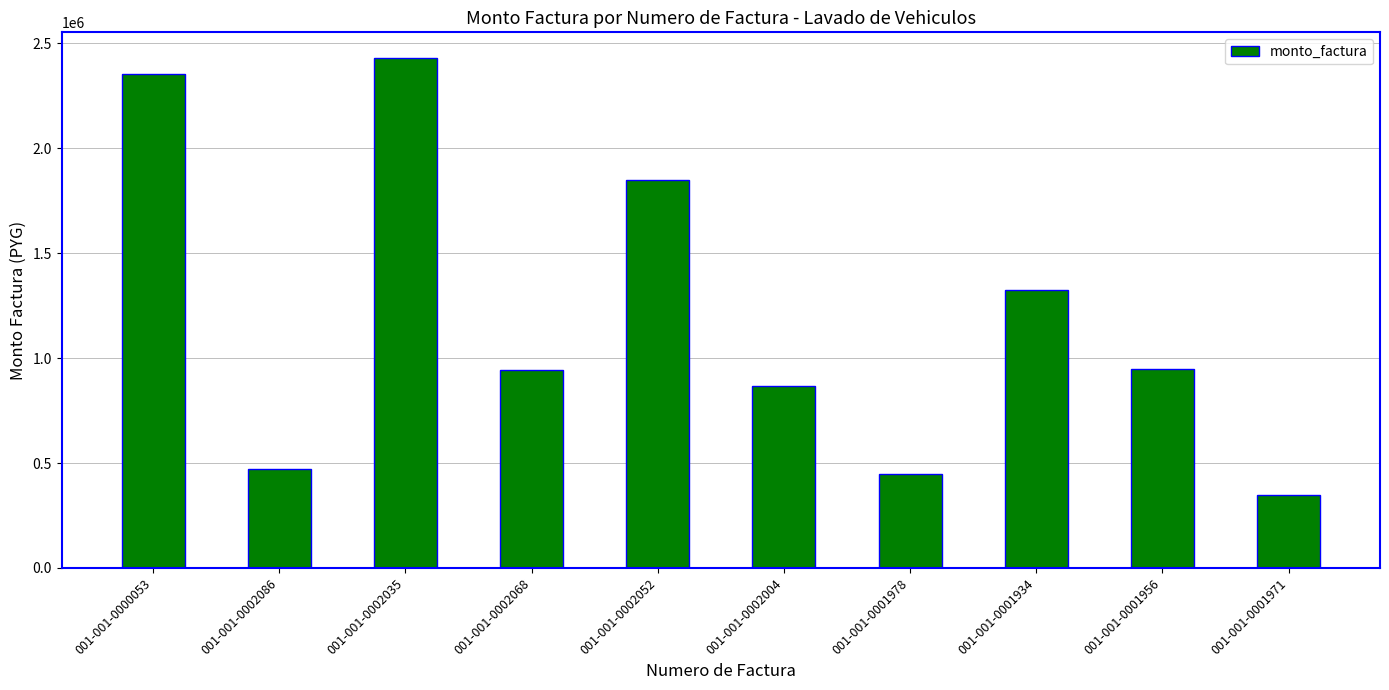

How many bars are there in total?

10